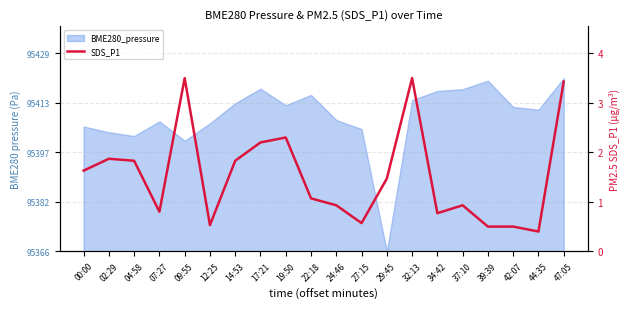

What is the sum of all values?

30.6